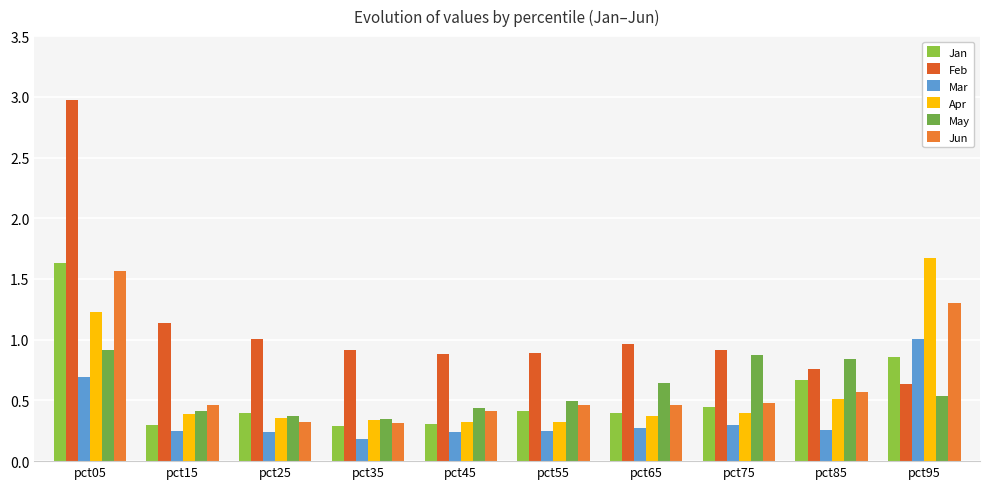

Reading left to right, extract all data points from this chart.

Jan: 1.6	0.3	0.4	0.3	0.3	0.4	0.4	0.4	0.7	0.9
Feb: 3.0	1.1	1.0	0.9	0.9	0.9	1.0	0.9	0.8	0.6
Mar: 0.7	0.2	0.2	0.2	0.2	0.2	0.3	0.3	0.3	1.0
Apr: 1.2	0.4	0.4	0.3	0.3	0.3	0.4	0.4	0.5	1.7
May: 0.9	0.4	0.4	0.3	0.4	0.5	0.6	0.9	0.8	0.5
Jun: 1.6	0.5	0.3	0.3	0.4	0.5	0.5	0.5	0.6	1.3